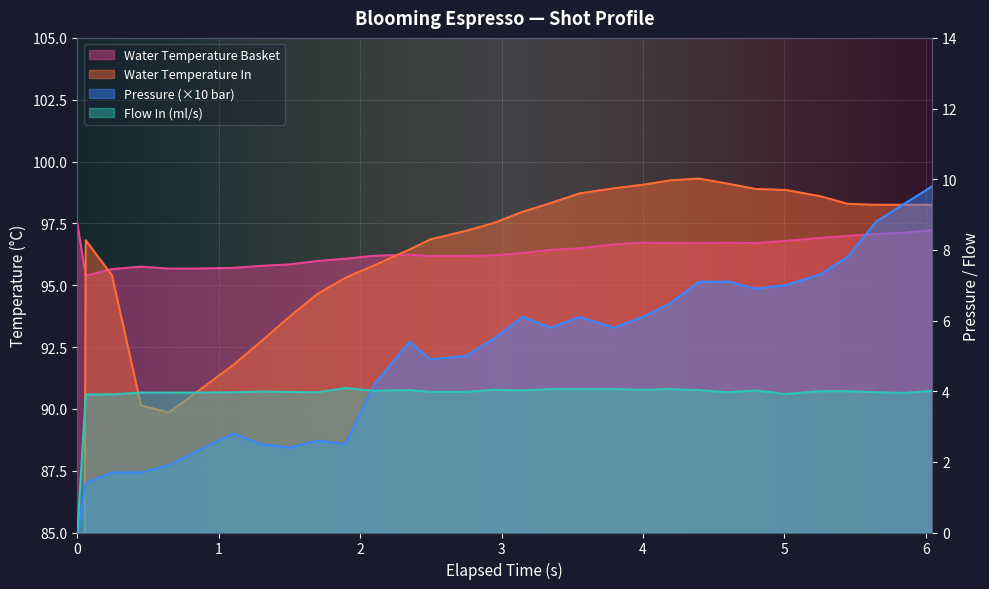

Which series has the largest range (max minus min)?

water_temperature_in